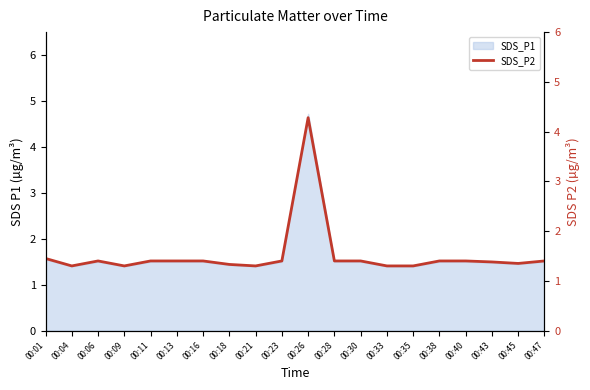

What is the difference between the second highest and second lowest values?

0.1